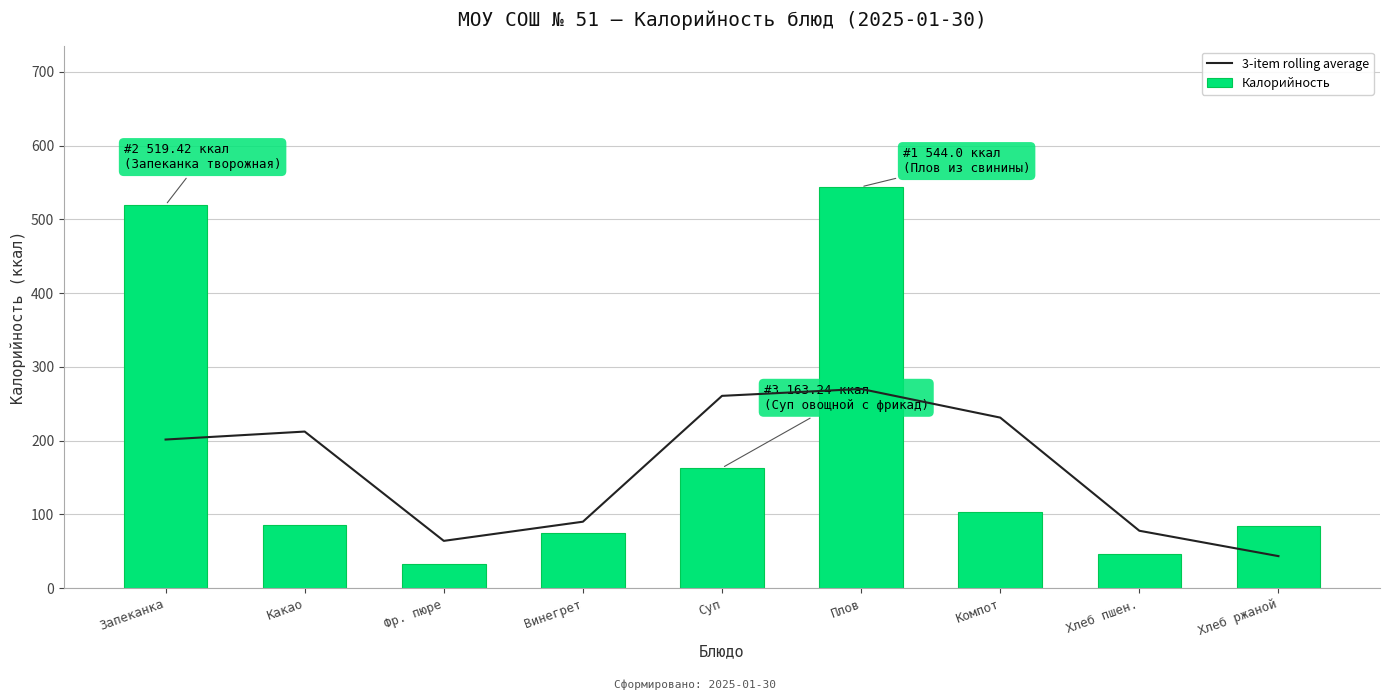

What is the difference between the Калорийность values at Хлеб пшен. and Запеканка?

472.7